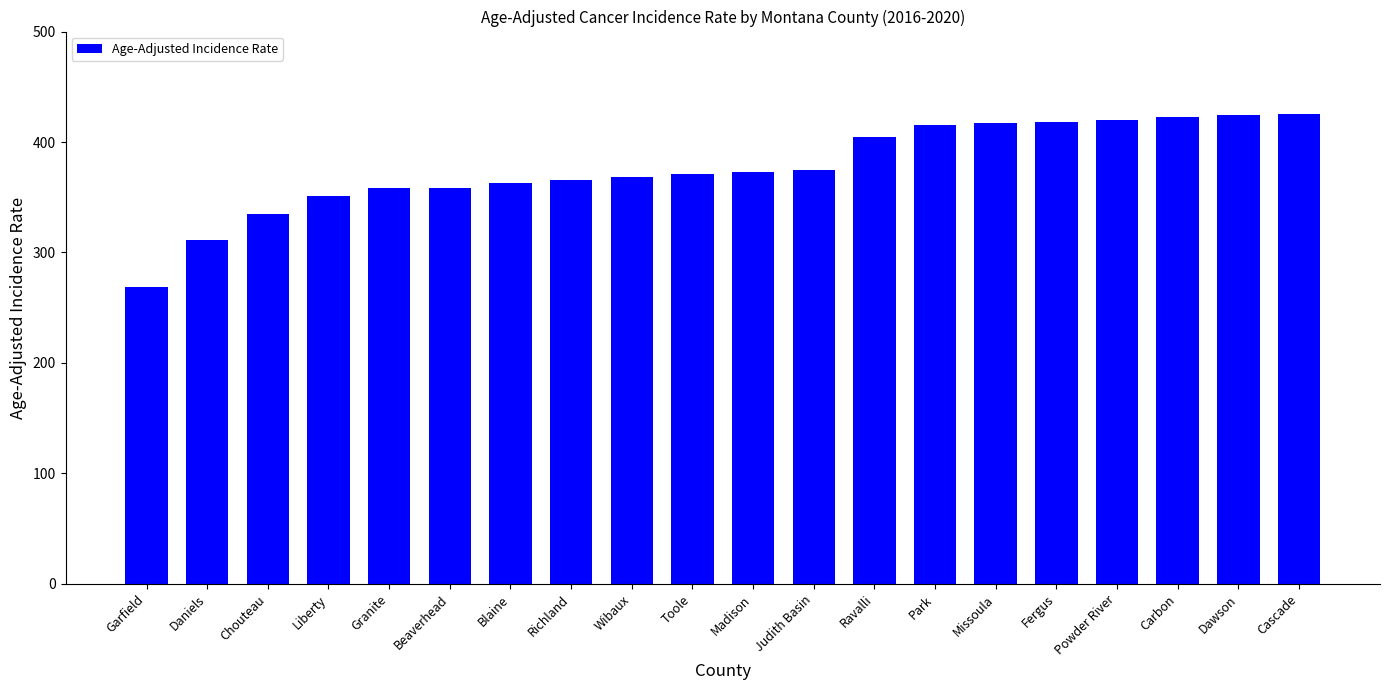

What is the smallest value displayed?

268.4